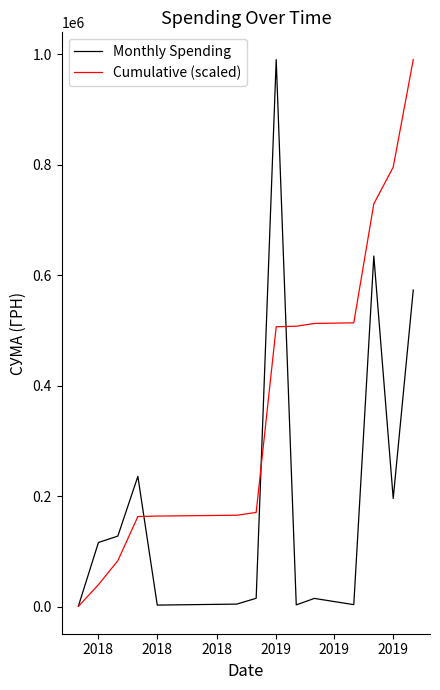

What is the difference between the second highest and minimum values in the Monthly Spending series?

633931.4